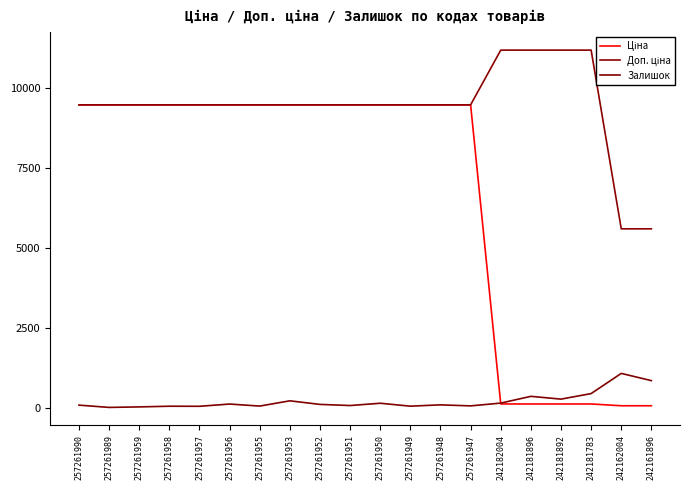

At 257261952, list the series in order from smallest to largest.

Залишок, Ціна, Доп. ціна